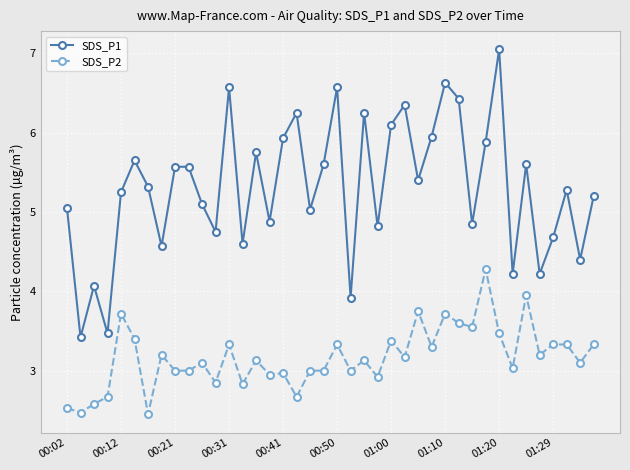

Which series has the largest range (max minus min)?

SDS_P1